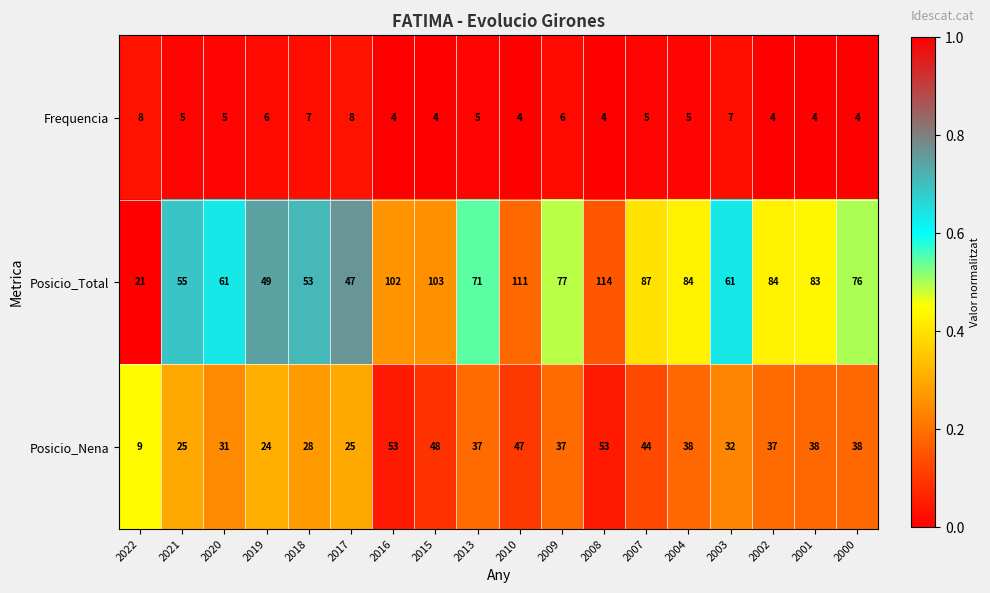

What is the total value across all series at 2021?

85